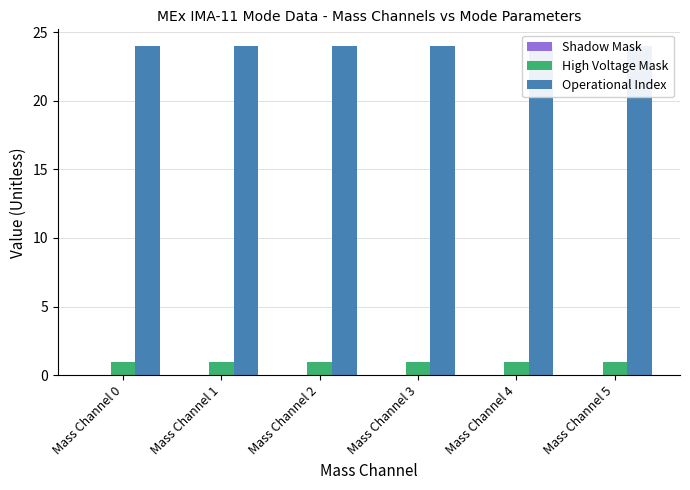

Which category has the lowest value in the High Voltage Mask series?

Mass Channel 0